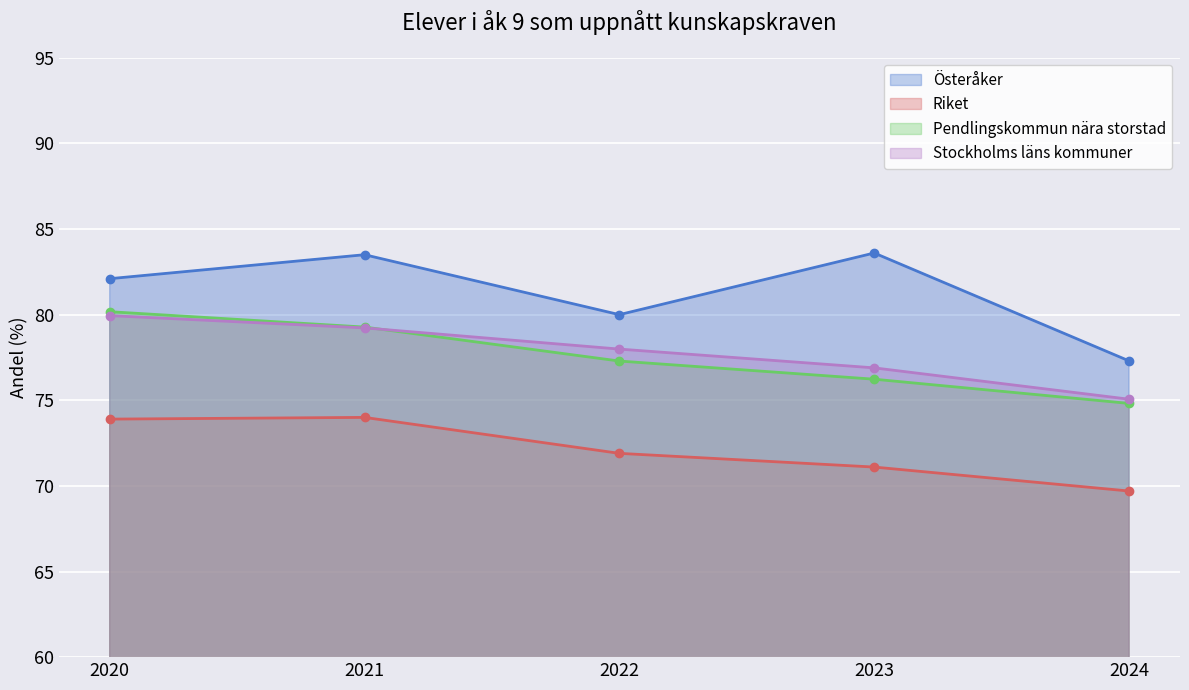

How many data points in Stockholms läns kommuner are less than 77?

2